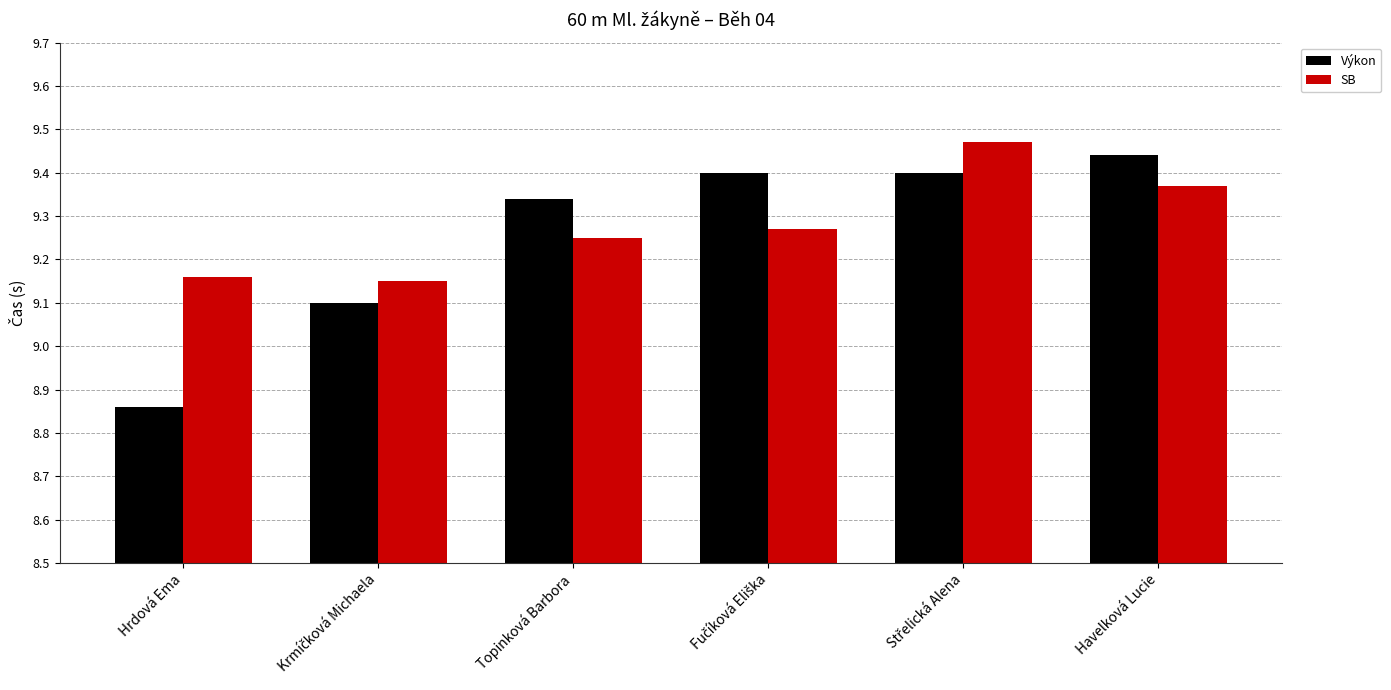

At how many categories does at least one series exceed 9?

6